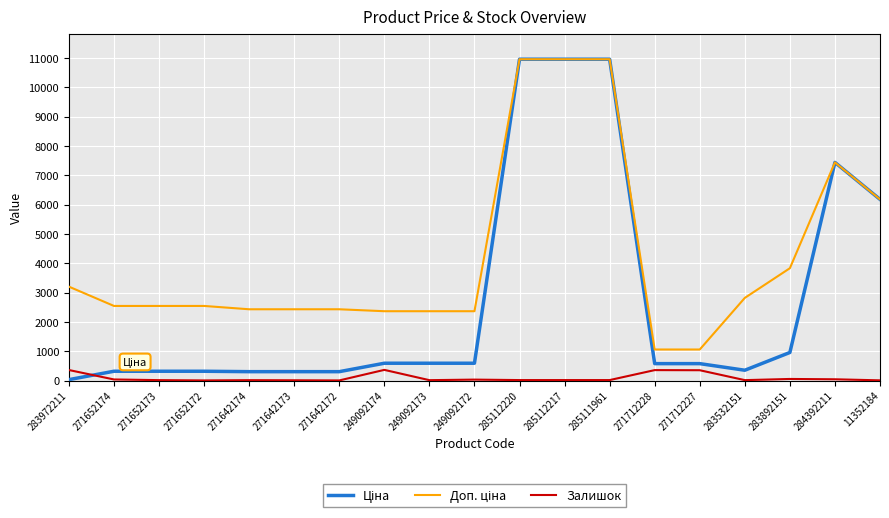

True or false: Залишок has more than 2 interior local peaks.

True